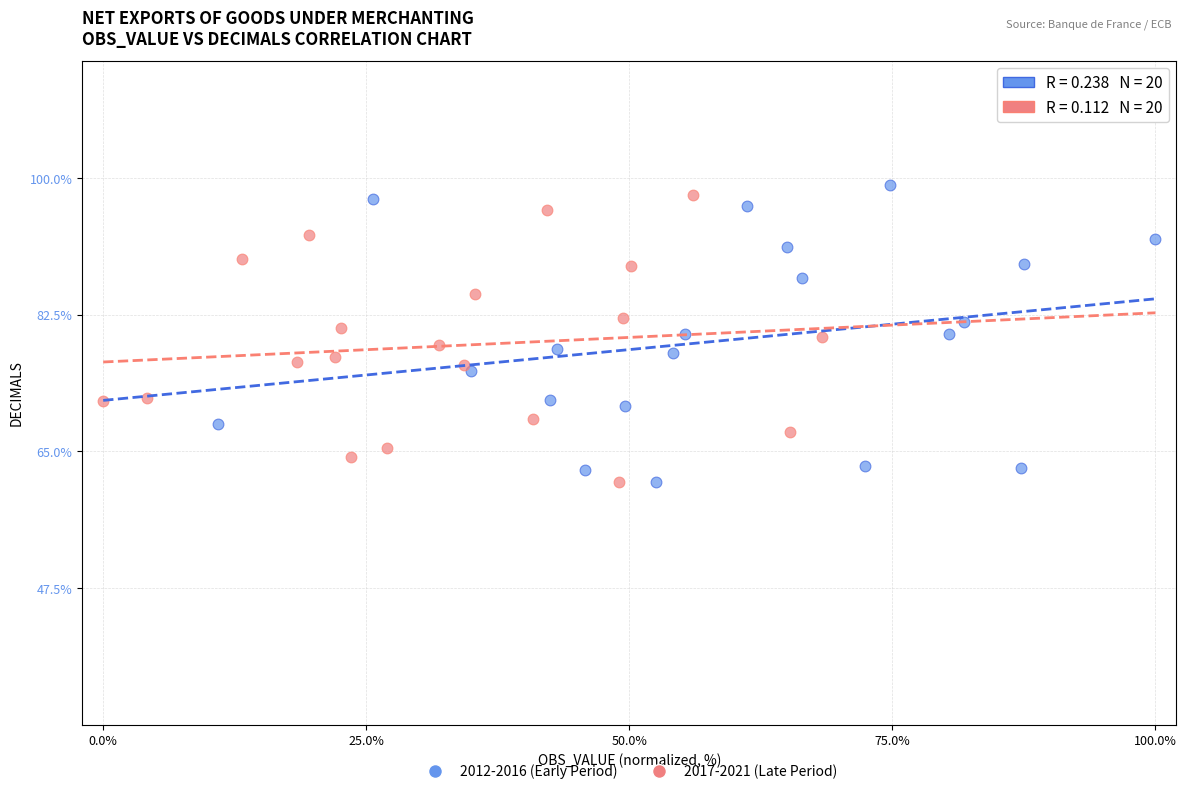

What are all the series names shown in the legend?

2012-2016 (Early Period), 2017-2021 (Late Period)